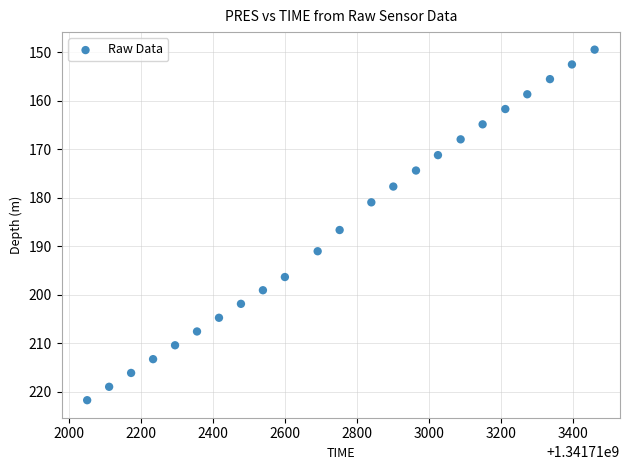

What is the range of X values (max minus min)?

1409.0